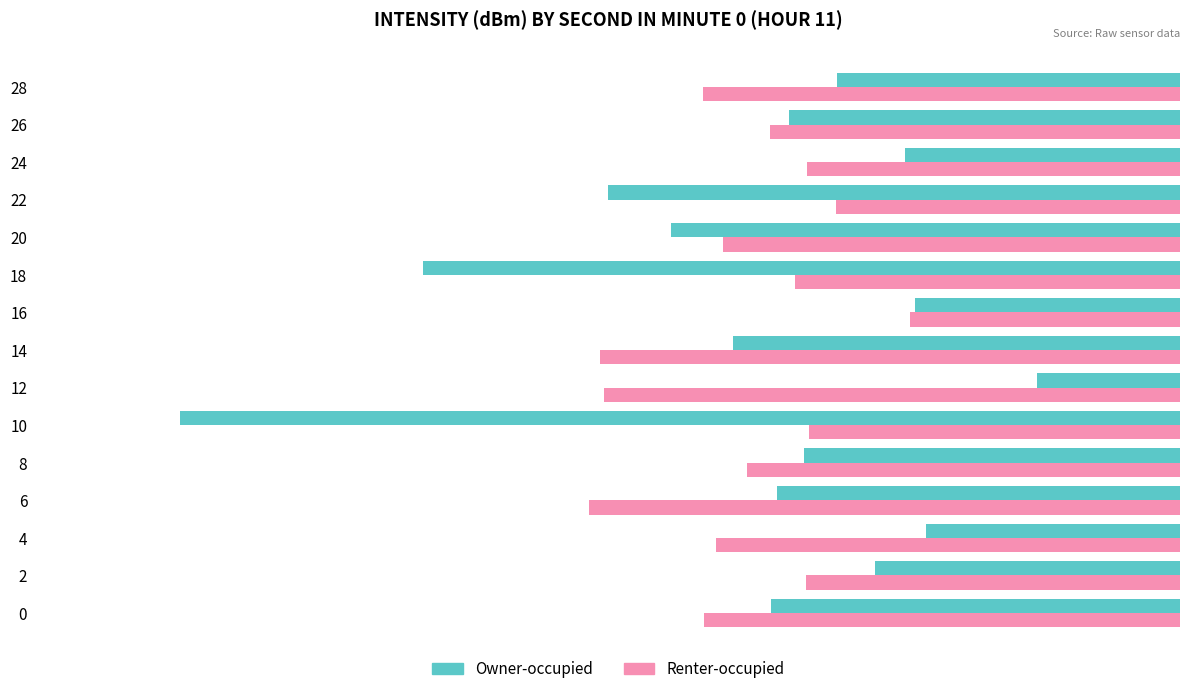

What is the spread (max minus min) of values at 12?

9.1